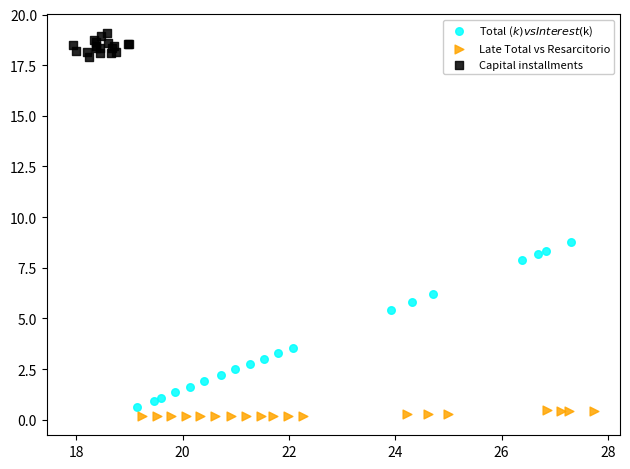

Which series contains the lowest Y value?

Late Total vs Resarcitorio